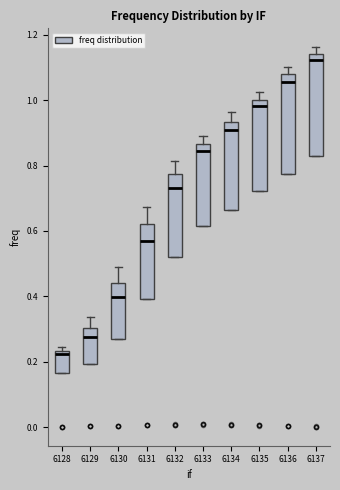

Which box's median line is the highest?

6137